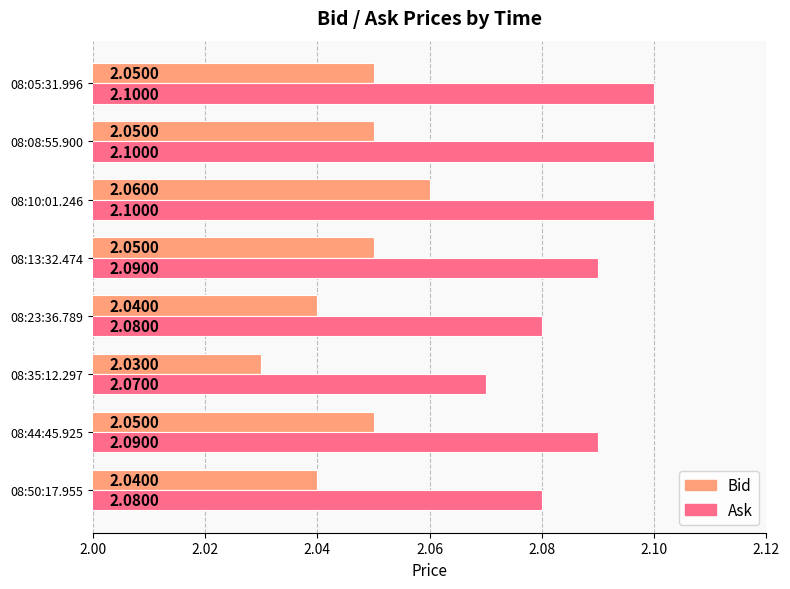

What are all the series names shown in the legend?

Bid, Ask